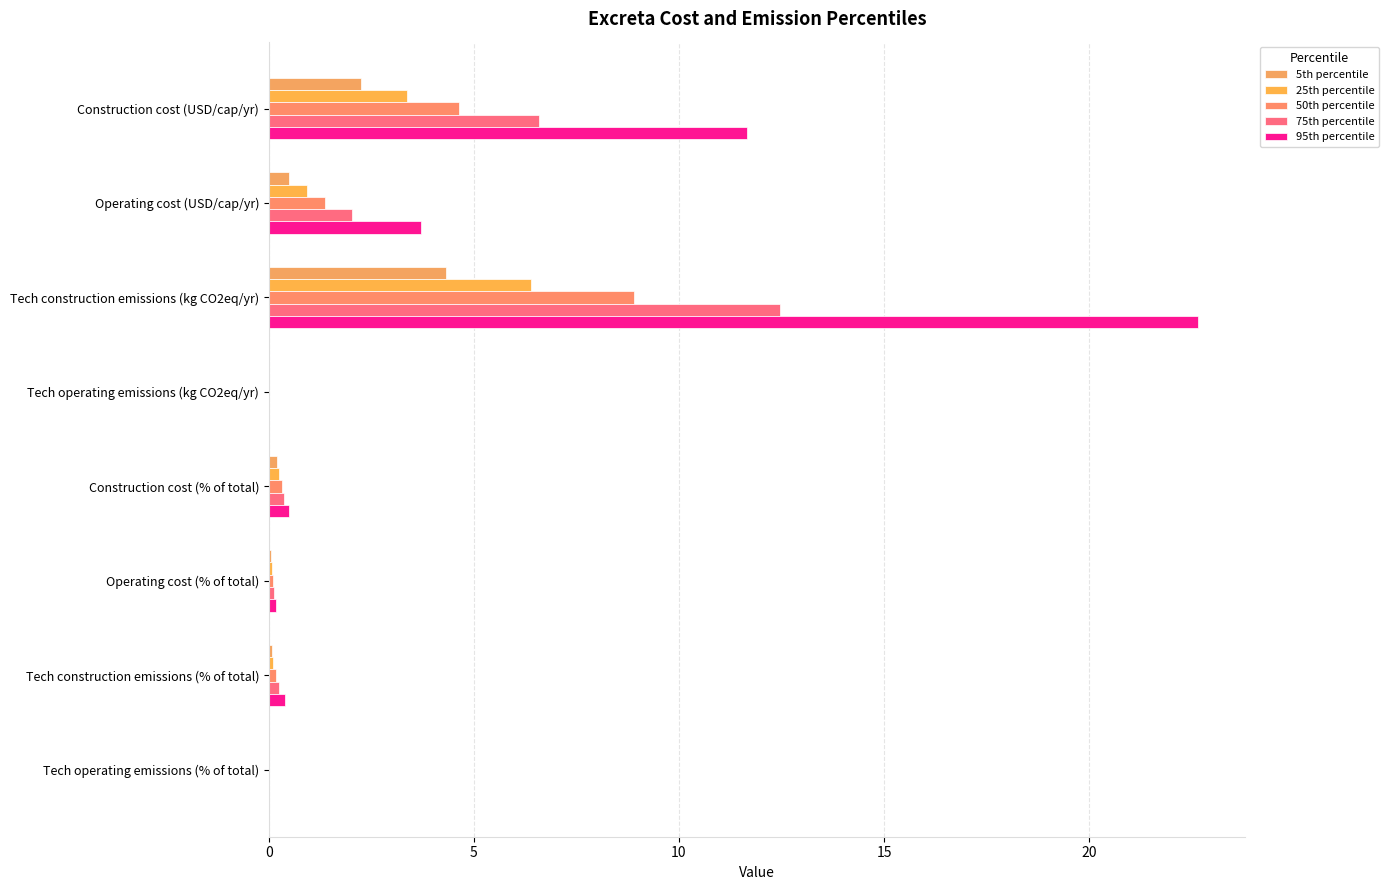

At how many categories does at least one series exceed 17?

1